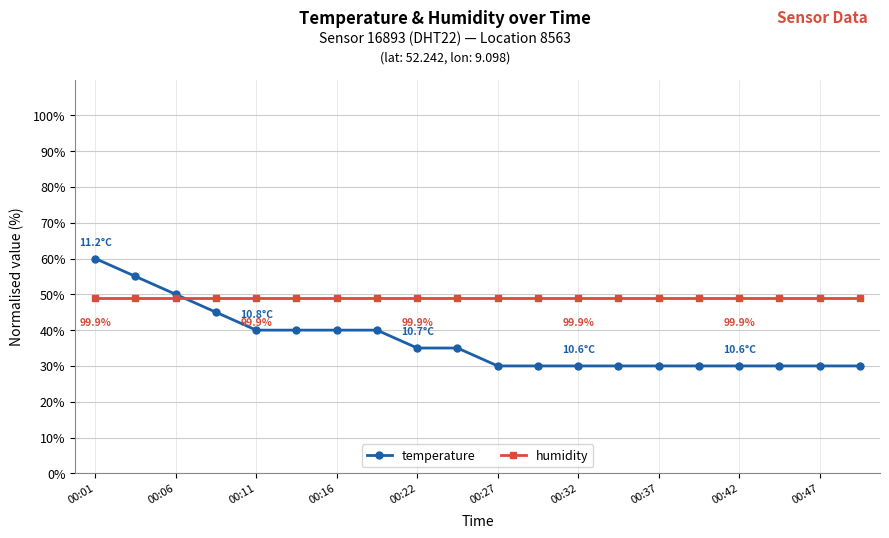

What is the value of the humidity point at the 4th from the left?

49